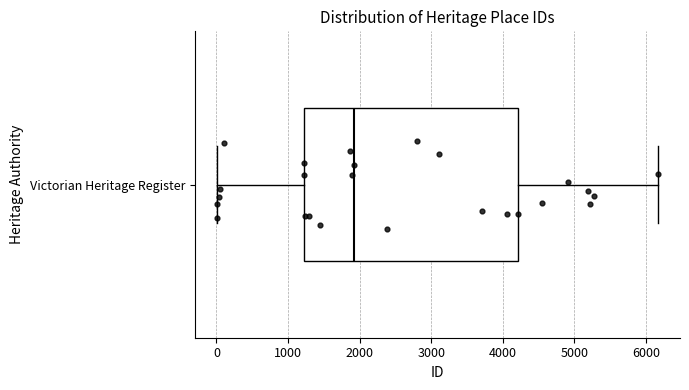

Where is the right edge of the box for Victorian Heritage Register on the x-axis? The values are not printed on the chart, so give them approximately, as read against the axis.

4200